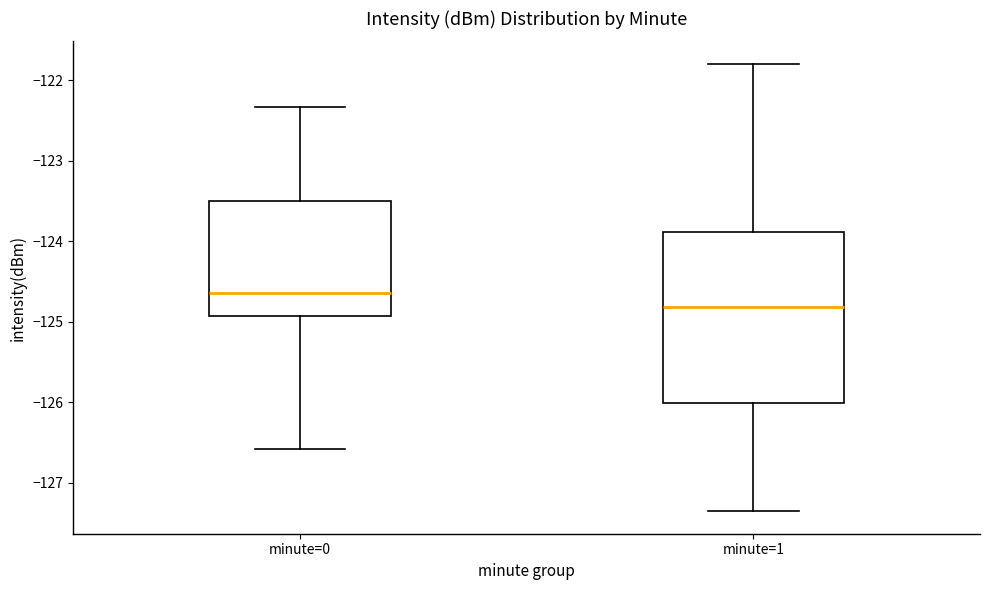

Reading left to right, read every box against the y-axis: the position of its median line, the range the box covers, and the ends of its whiskers. The values are not printed on the chart, so give them approximately, as read against the axis.

minute=0: median -124.7, box -124.9 to -123.5, whiskers -126.6 to -122.3
minute=1: median -124.8, box -126.0 to -123.9, whiskers -127.4 to -121.8